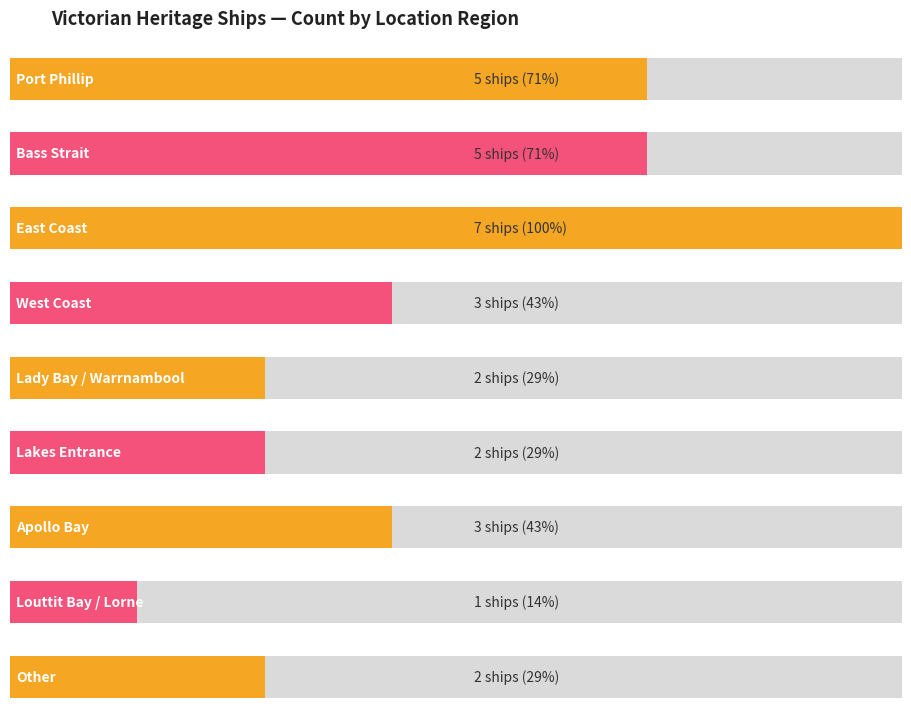

What value does the Average utilization series have at Warrnambool?

2